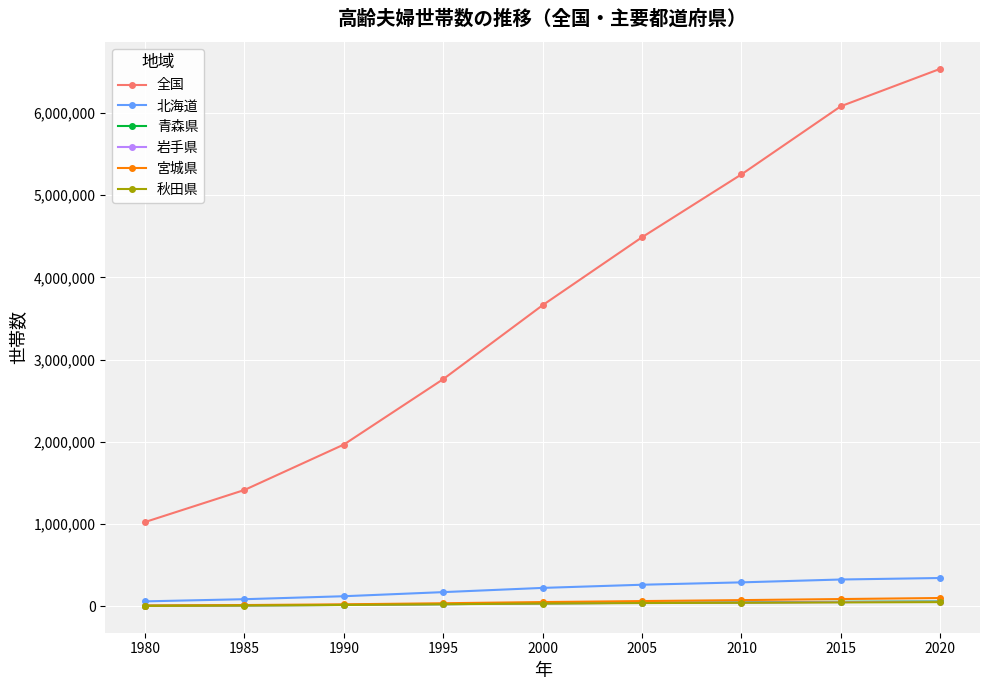

What are all the series names shown in the legend?

全国, 北海道, 青森県, 岩手県, 宮城県, 秋田県